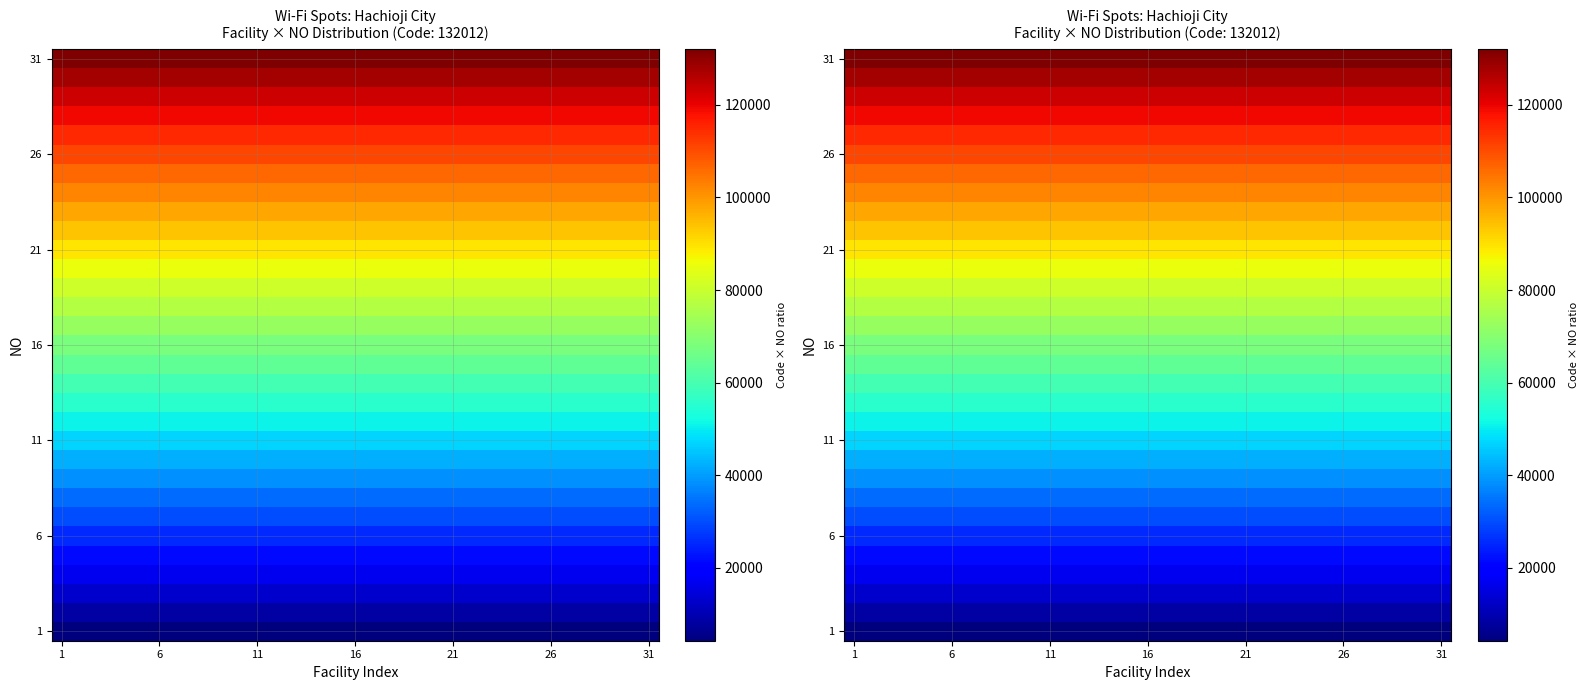

At which category does the chart reach its minimum across all series?

1